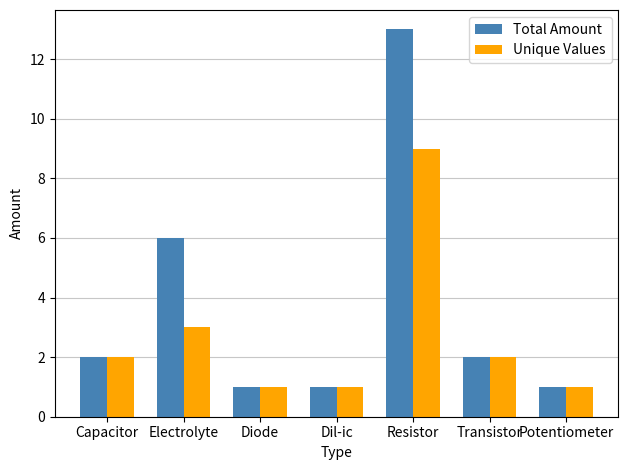

Which category has the highest value across all series?

Resistor